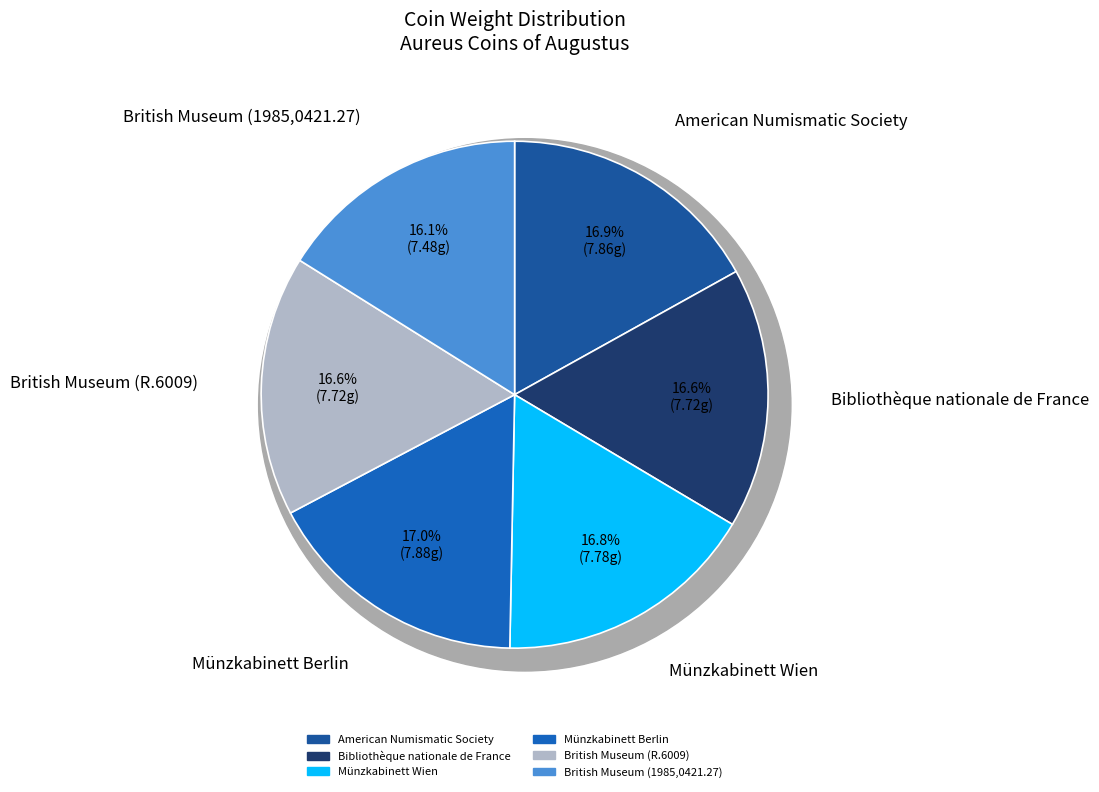

Approximately how many times larger is the value at Münzkabinett Berlin compared to British Museum (1985,0421.27)?

1.1